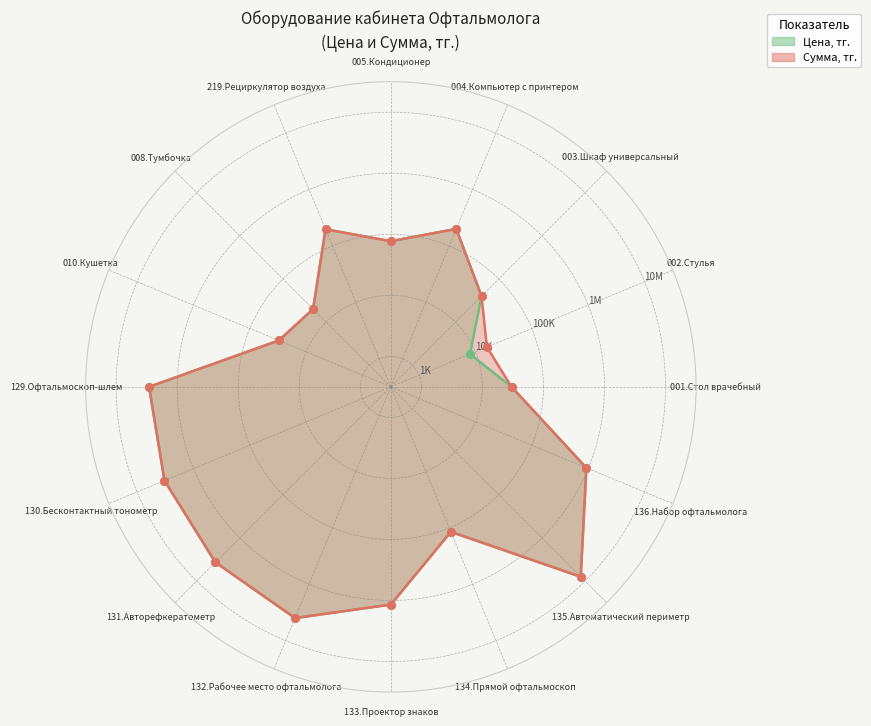

Which series reaches the maximum Y coordinate?

Цена, тг.